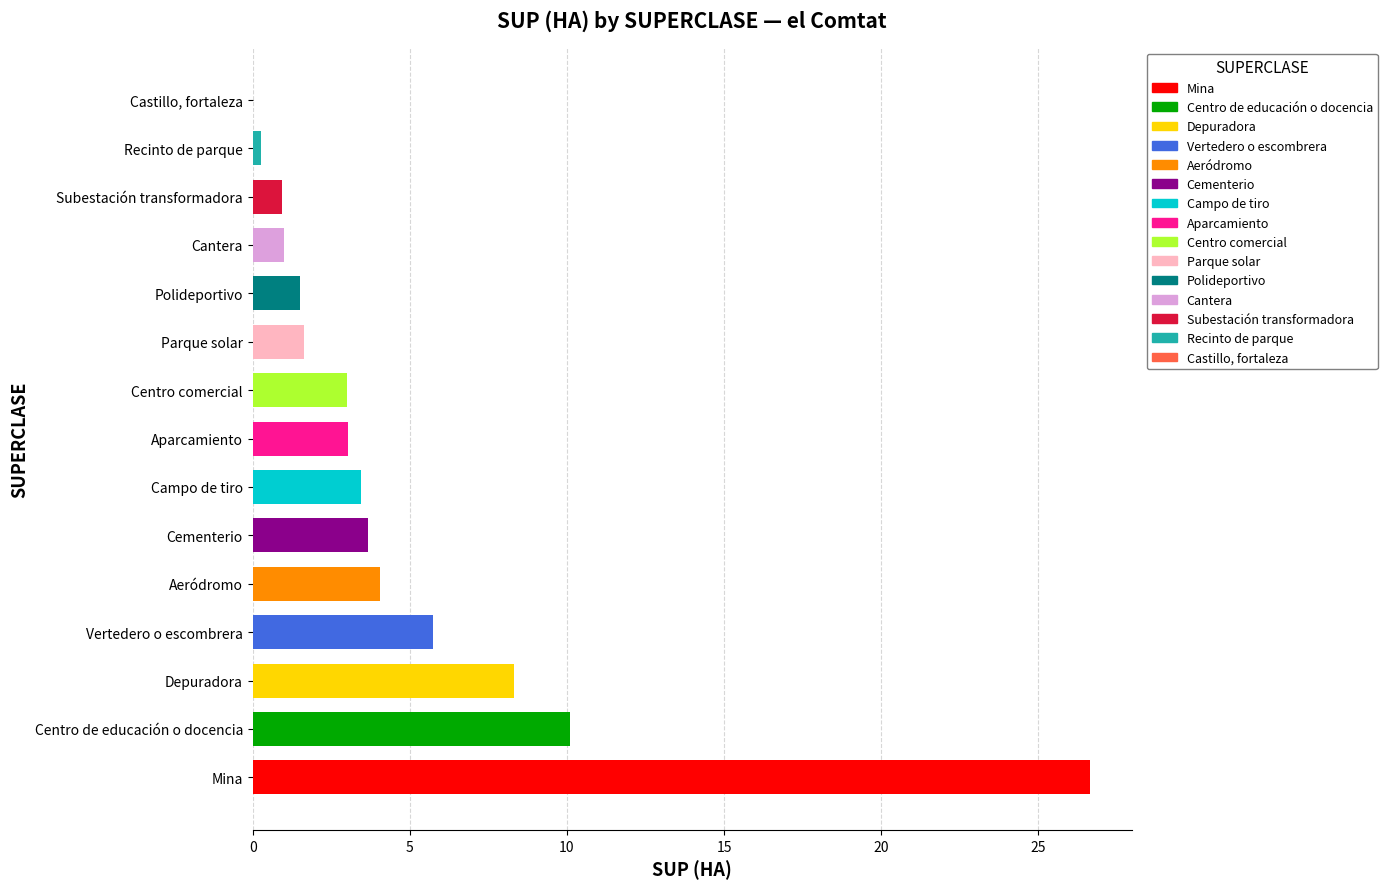

What is the label of the 10th bar from the left?

Parque solar